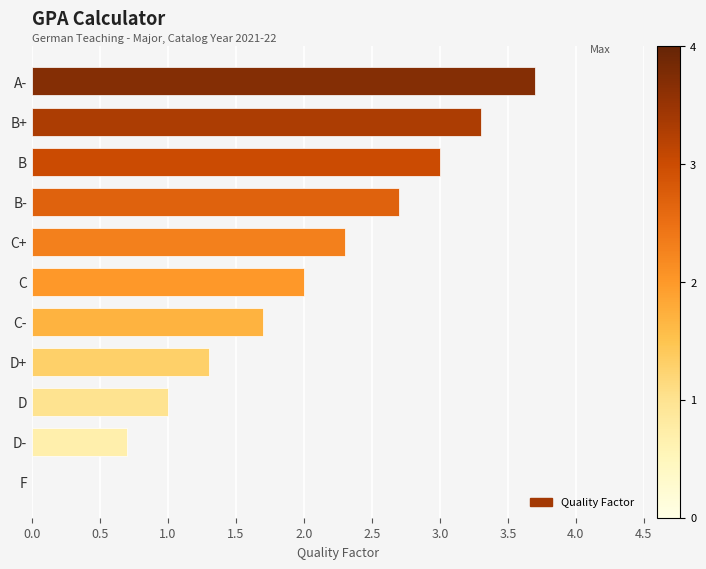

The chart shows a value of 1.7 at C-. True or false?

True